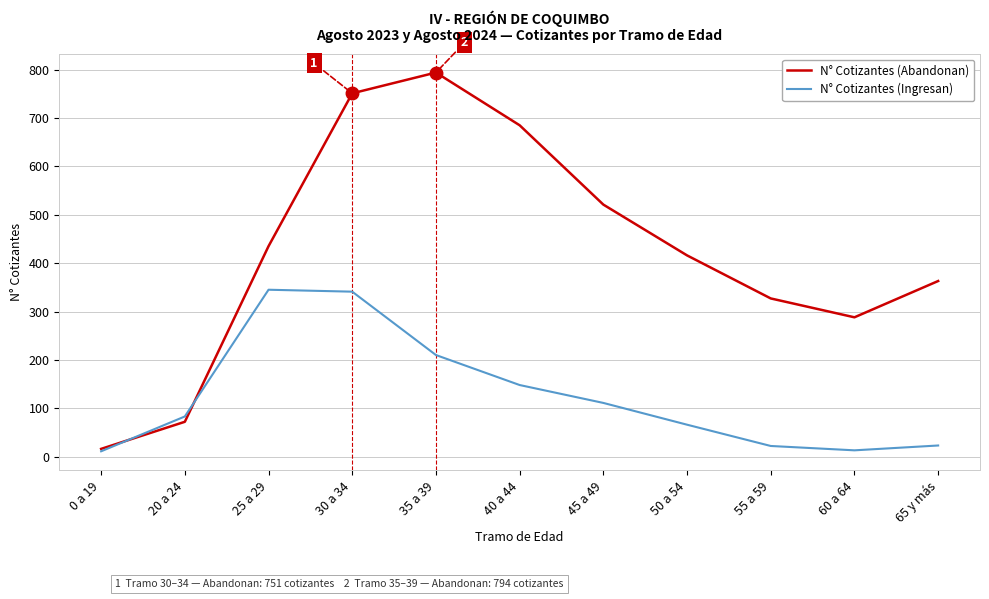

True or false: N° Cotizantes (Abandonan) and N° Cotizantes (Ingresan) cross at least once.

True